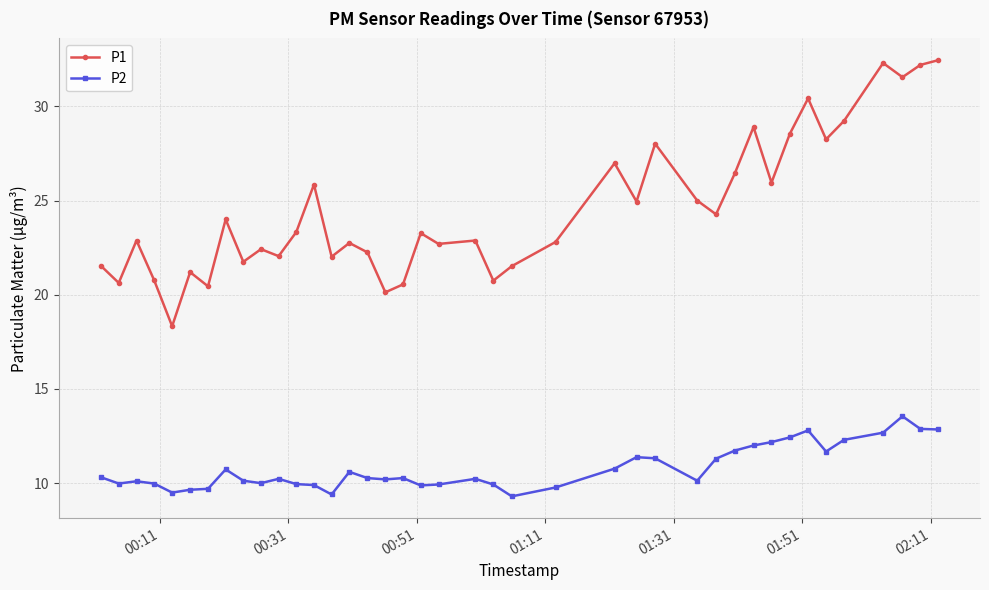

Is this an area chart (filled region under the line)?

No